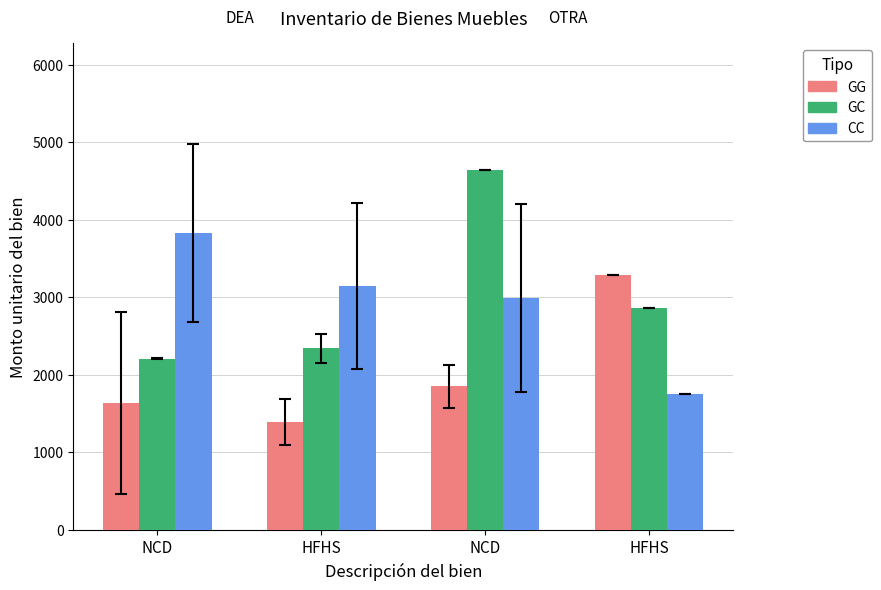

At which category is the sum across all series the highest?

NCD